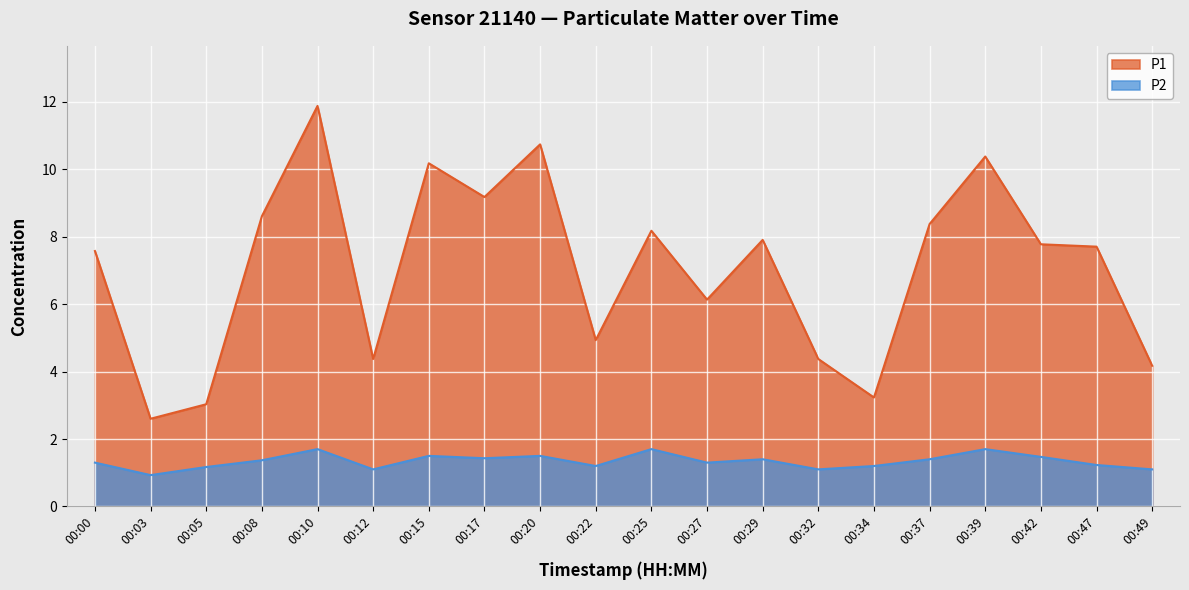

In P1, how many points are higher than both neighbors (excluding endpoints)?

6